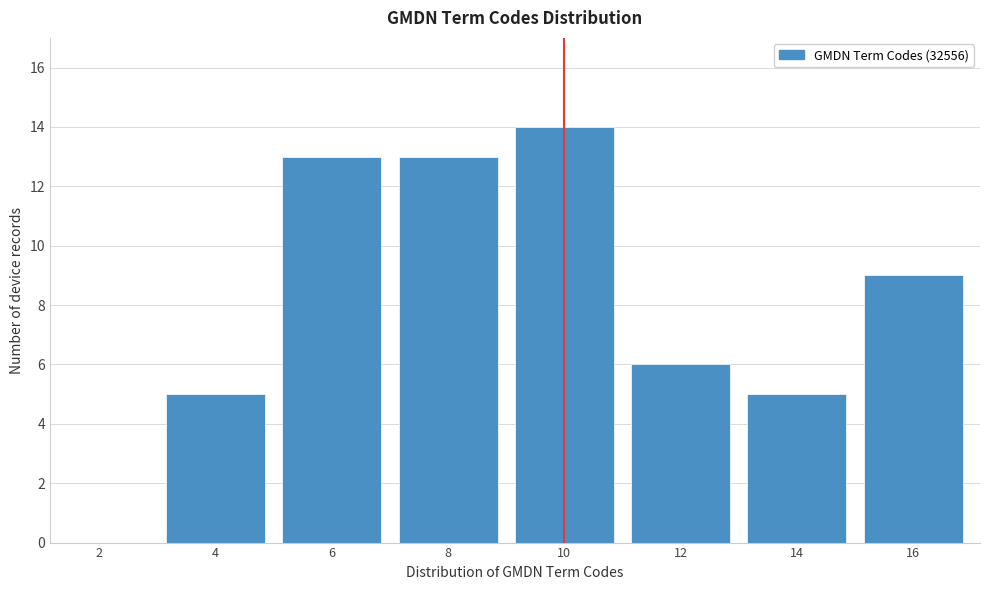

Reading right to left, transcribe all the data shown in this chart.

16=9	14=5	12=6	10=14	8=13	6=13	4=5	2=0